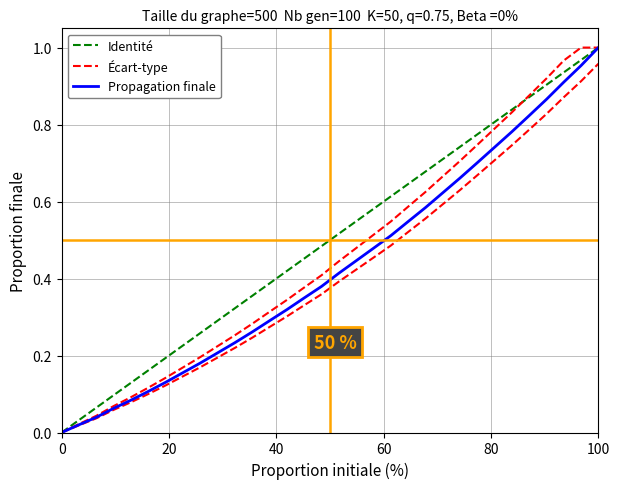

Which series has the largest total across all categories?

Identité